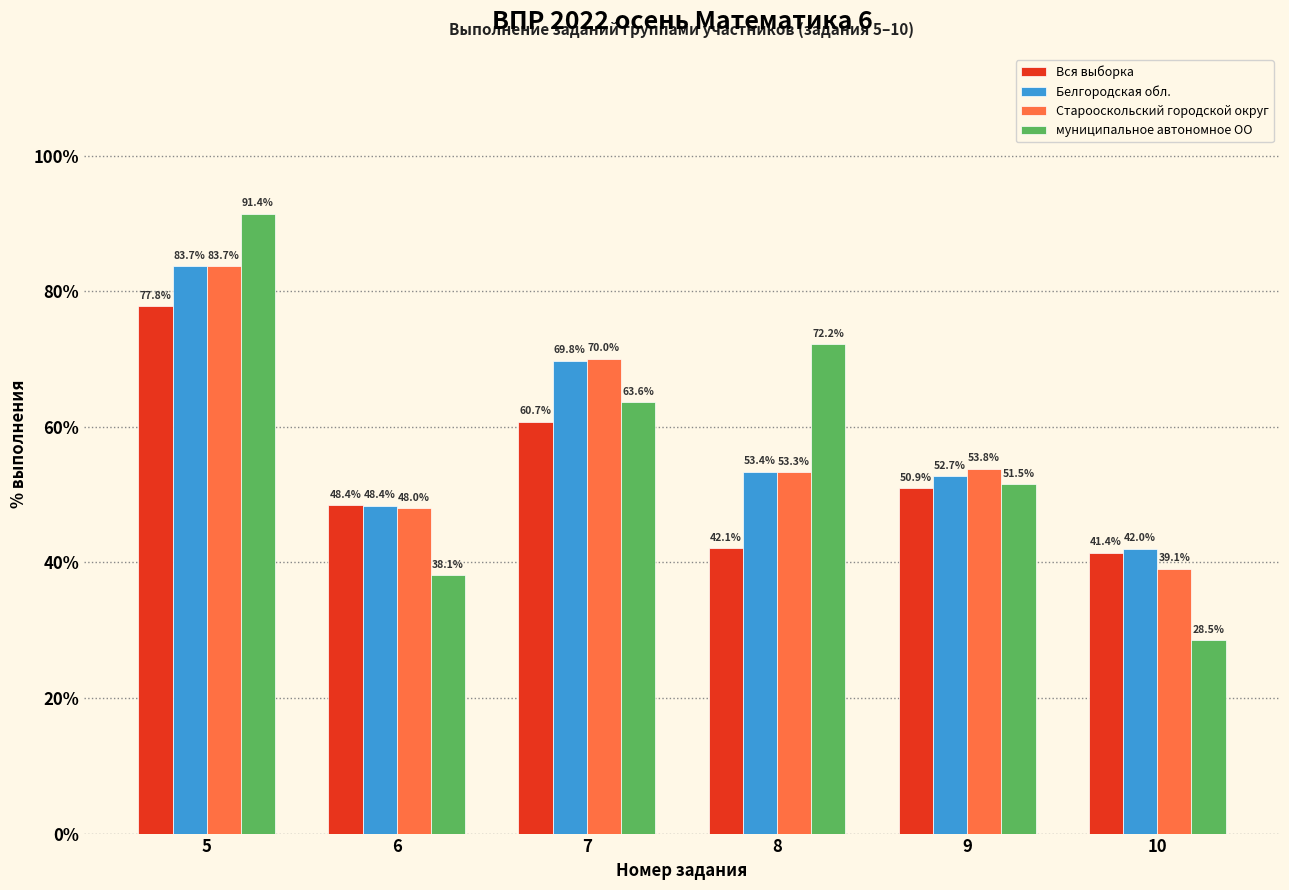

Reading right to left, extract all data points from this chart.

Вся выборка: 10=41.4	9=50.9	8=42.1	7=60.7	6=48.4	5=77.8
Белгородская обл.: 10=42.0	9=52.7	8=53.4	7=69.8	6=48.4	5=83.7
Старооскольский городской округ: 10=39.1	9=53.8	8=53.3	7=70.0	6=48.0	5=83.7
муниципальное автономное ОО: 10=28.5	9=51.5	8=72.2	7=63.6	6=38.1	5=91.4